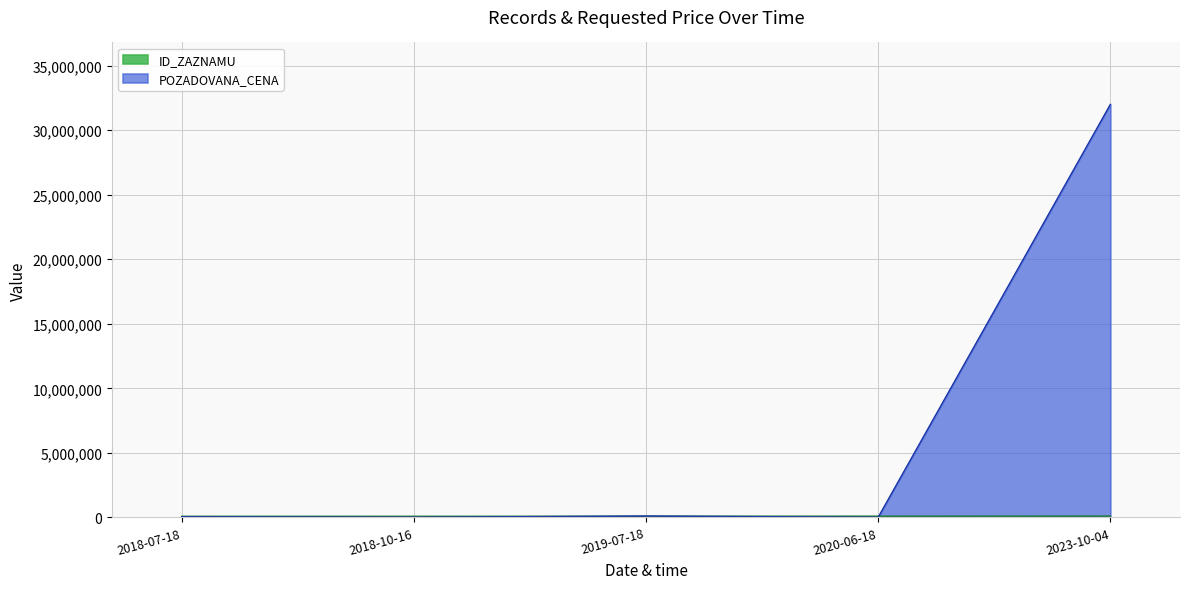

Reading left to right, list all the values displayed in this chart.

ID_ZAZNAMU: 85032	85392	89004	93260	99787
POZADOVANA_CENA: 50000	12370	105580	11160	32000000